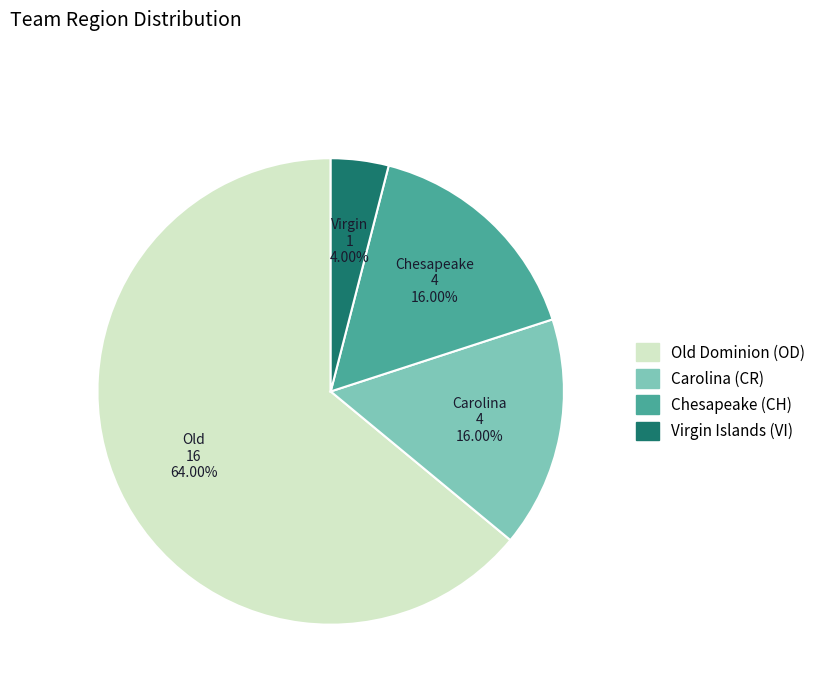

Which has a higher value, Old Dominion (OD) or Virgin Islands (VI)?

Old Dominion (OD)